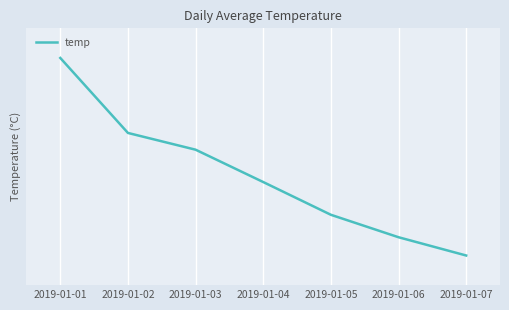

What is the approximate value at 2019-01-07?

25.5